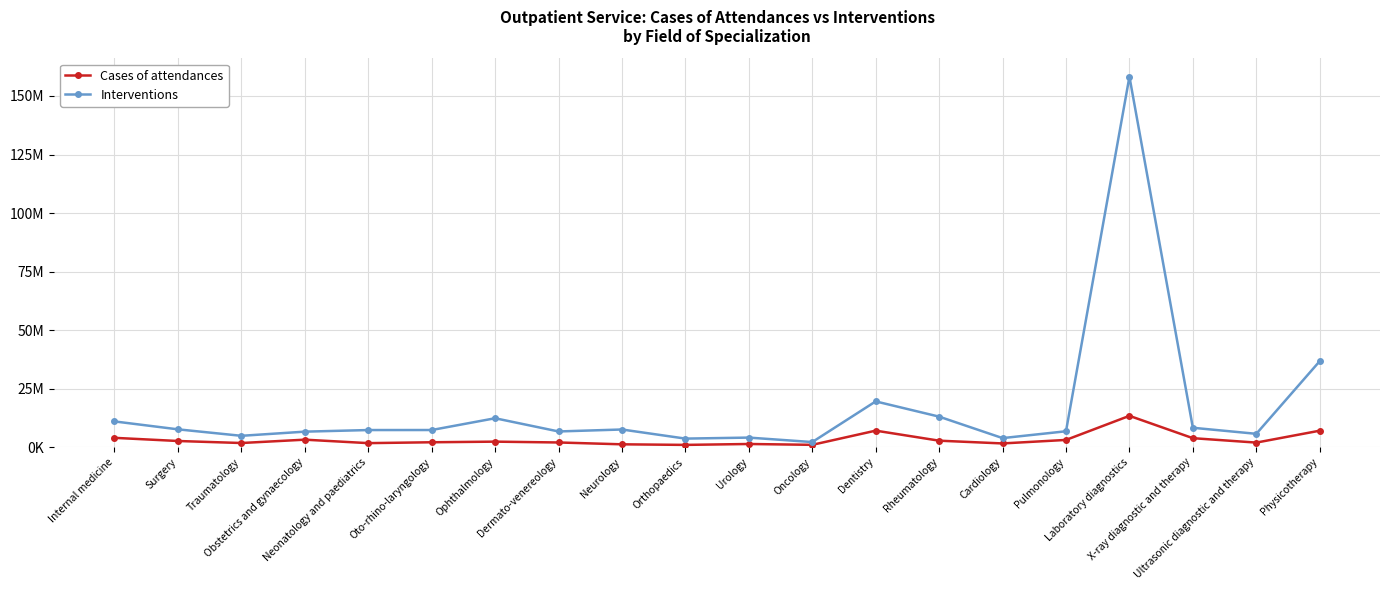

Does the chart display data point markers on the line(s)?

Yes